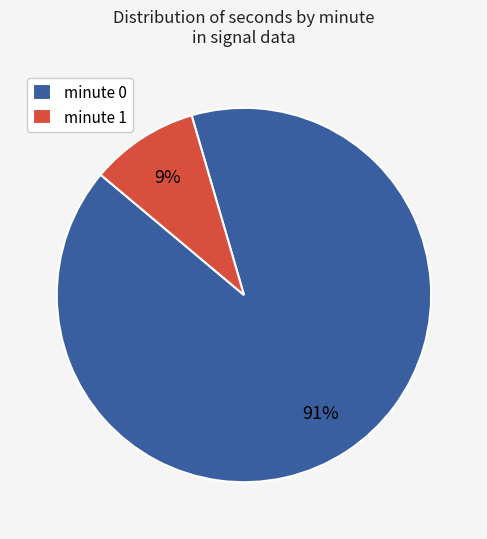

Which has a higher value, minute 0 or minute 1?

minute 0